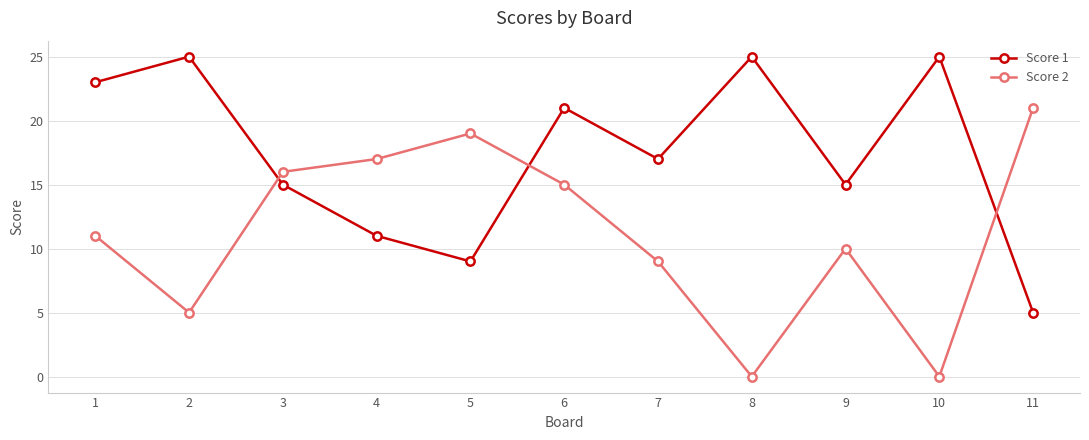

Rank the series at 9 from lowest to highest value.

Score 2, Score 1